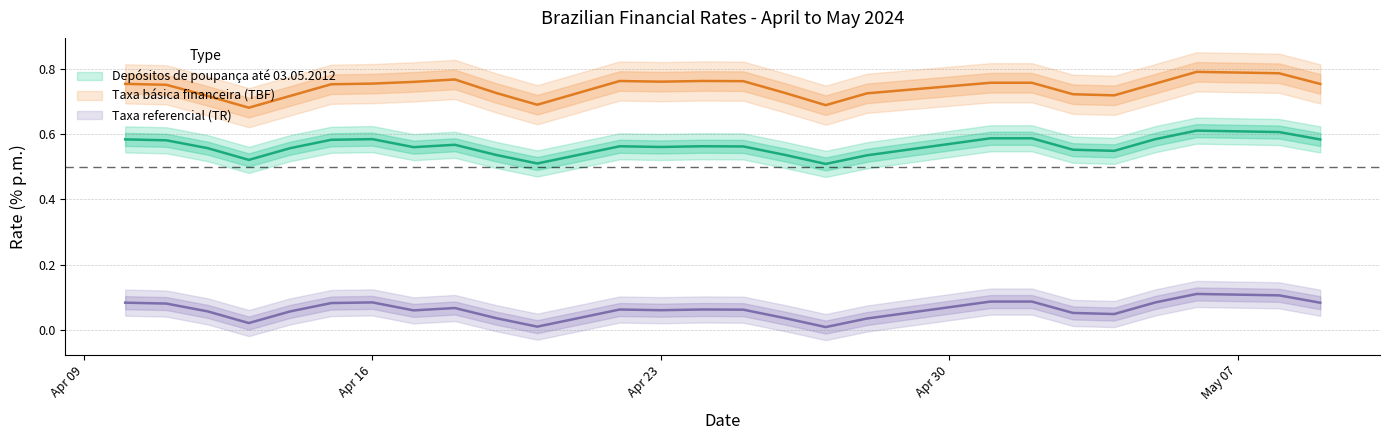

How many distinct data groups are displayed?

3